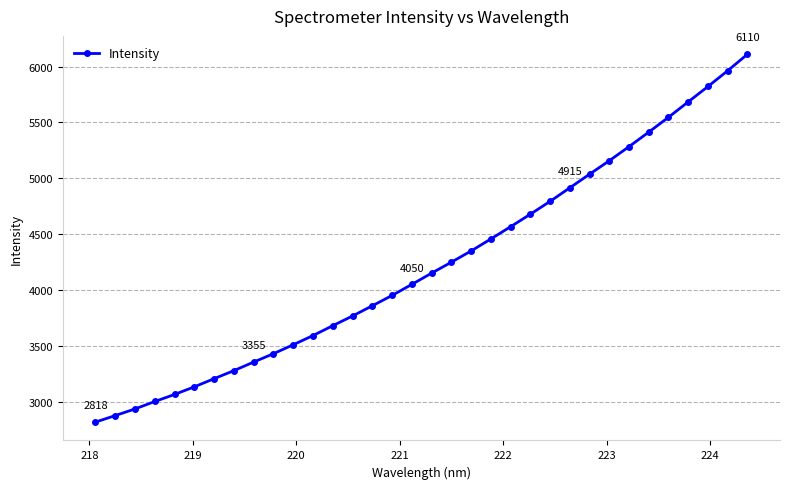

What is the minimum value shown in the chart?

2818.1